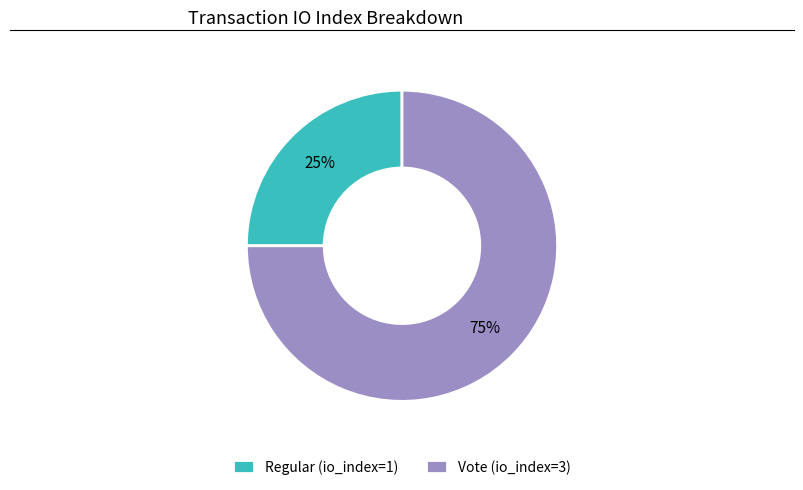

How many segments does this pie chart have?

2